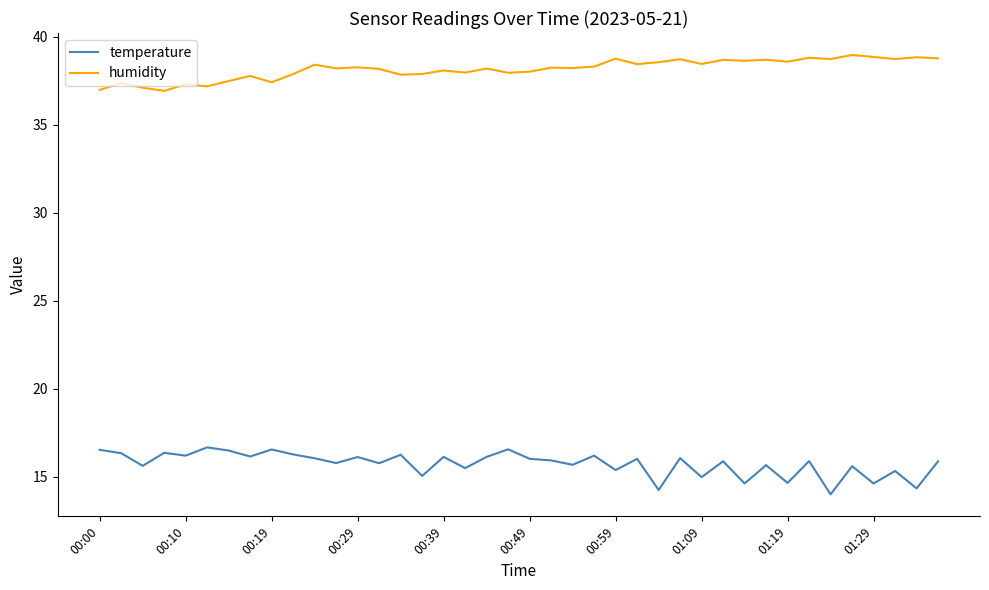

What is the maximum value for temperature?

16.7